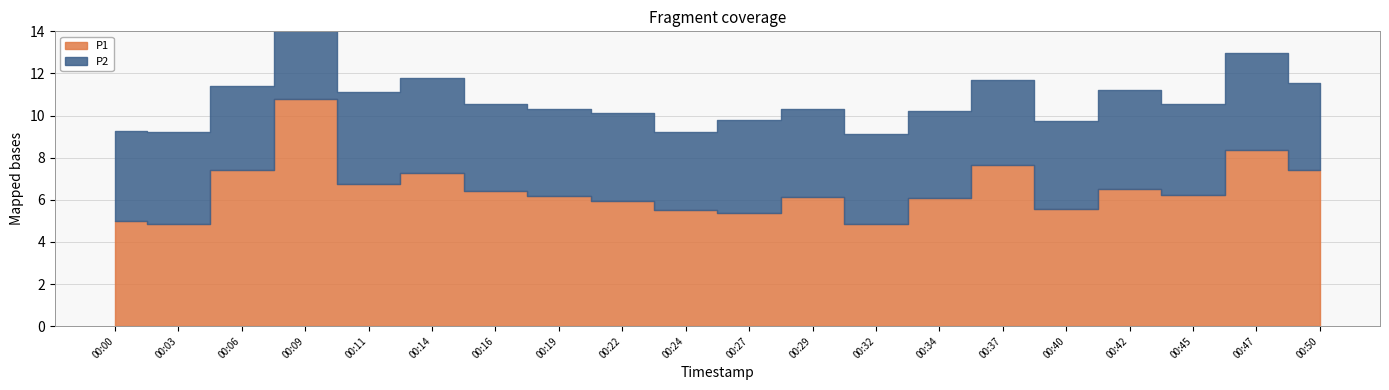

What is the maximum value for P1?

10.8